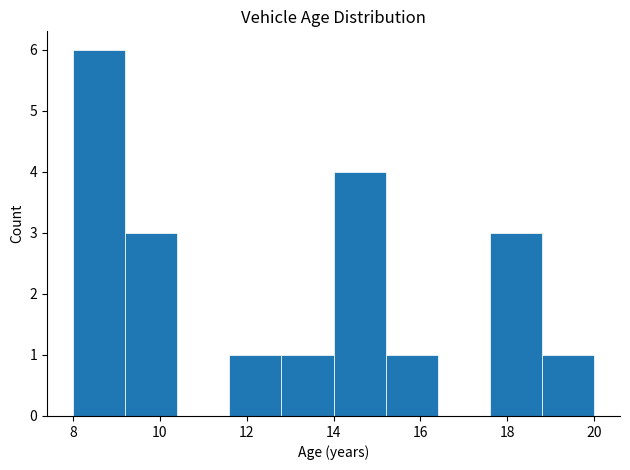

How tall is the bar that spans 12.8 to 14.0 on the x-axis? The values are not printed on the chart, so give them approximately, as read against the axis.

1